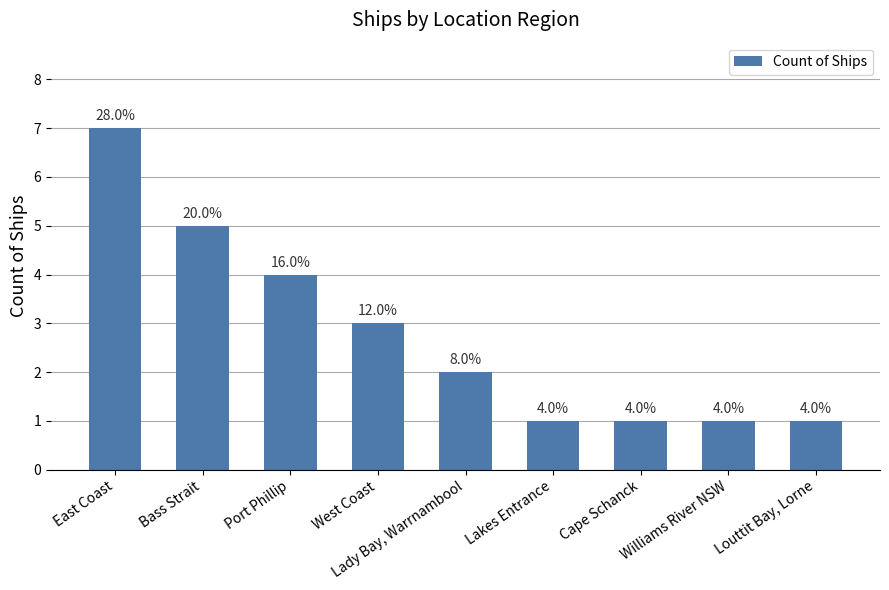

Does the chart contain any negative values?

No